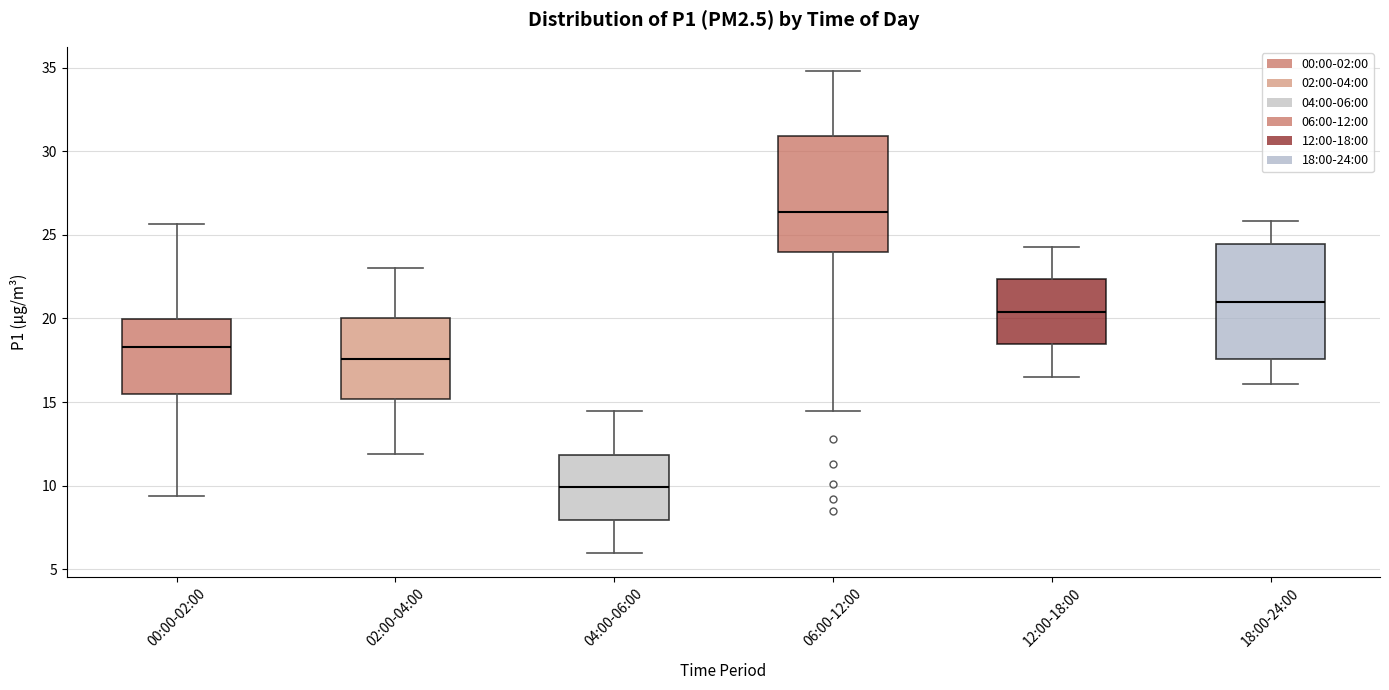

Reading left to right, read every box against the y-axis: the position of its median line, the range the box covers, and the ends of its whiskers. The values are not printed on the chart, so give them approximately, as read against the axis.

00:00-02:00: median 18.5, box 15.5 to 20.0, whiskers 9.5 to 25.5
02:00-04:00: median 17.5, box 15.0 to 20.0, whiskers 12.0 to 23.0
04:00-06:00: median 10.0, box 8.0 to 12.0, whiskers 6.0 to 14.5
06:00-12:00: median 26.5, box 24.0 to 31.0, whiskers 14.5 to 35.0
12:00-18:00: median 20.5, box 18.5 to 22.5, whiskers 16.5 to 24.5
18:00-24:00: median 21.0, box 17.5 to 24.5, whiskers 16.0 to 26.0